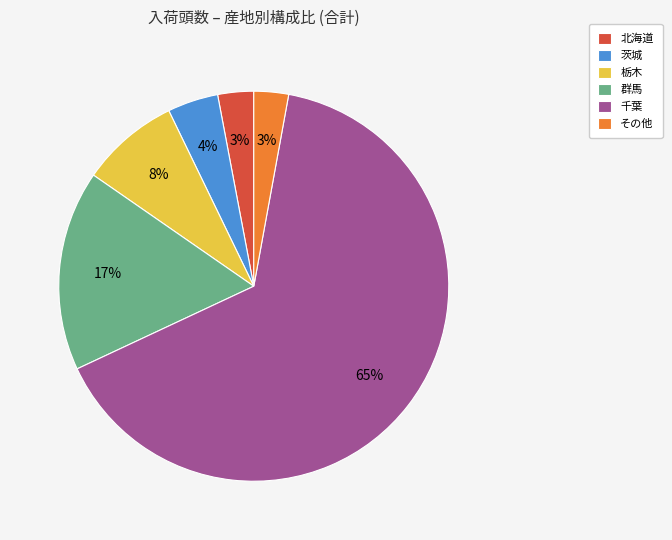

True or false: 栃木 accounts for 8% of the total.

True